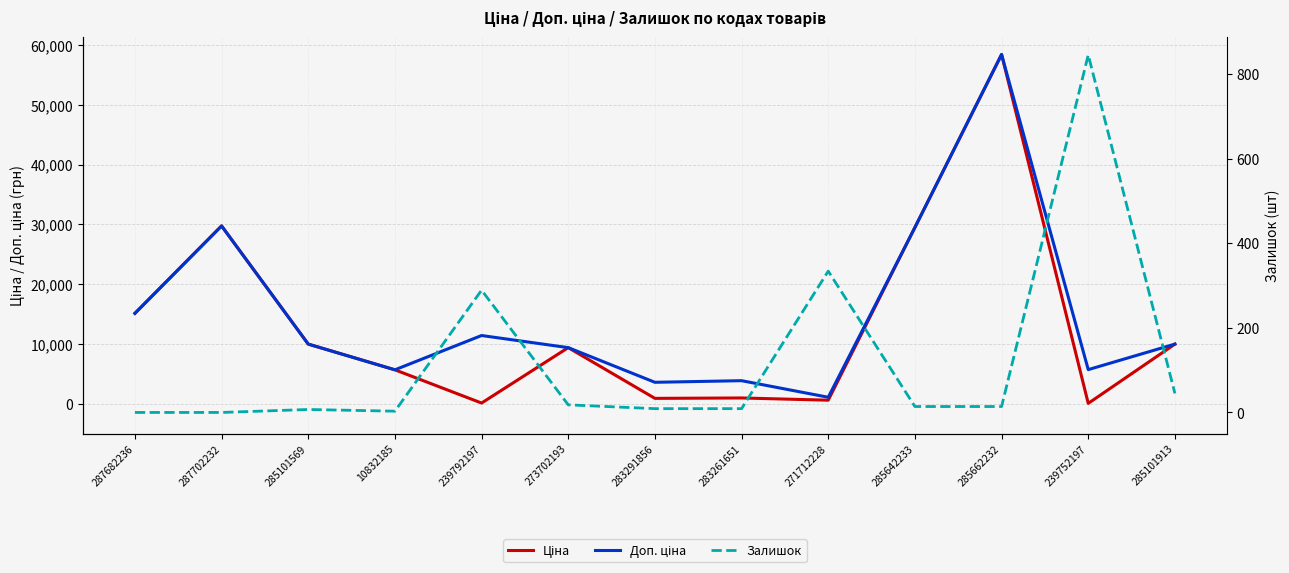

Reading left to right, list all the values displayed in this chart.

Ціна: 287682236=15120.0	287702232=29747.2	285101569=9975.0	10832185=5673.8	239792197=114.1	273702193=9384.0	283291856=895.9	283261651=963.5	271712228=589.9	285642233=29491.5	285662232=58426.5	239752197=57.0	285101913=9975.0
Доп. ціна: 287682236=15120.0	287702232=29747.2	285101569=9975.0	10832185=5673.8	239792197=11410.0	273702193=9384.0	283291856=3583.6	283261651=3854.0	271712228=1081.7	285642233=29491.5	285662232=58426.5	239752197=5705.0	285101913=9975.0
Залишок: 287682236=0.0	287702232=0.0	285101569=7.0	10832185=3.0	239792197=289.0	273702193=18.0	283291856=9.0	283261651=9.0	271712228=334.0	285642233=14.0	285662232=14.0	239752197=845.0	285101913=45.0